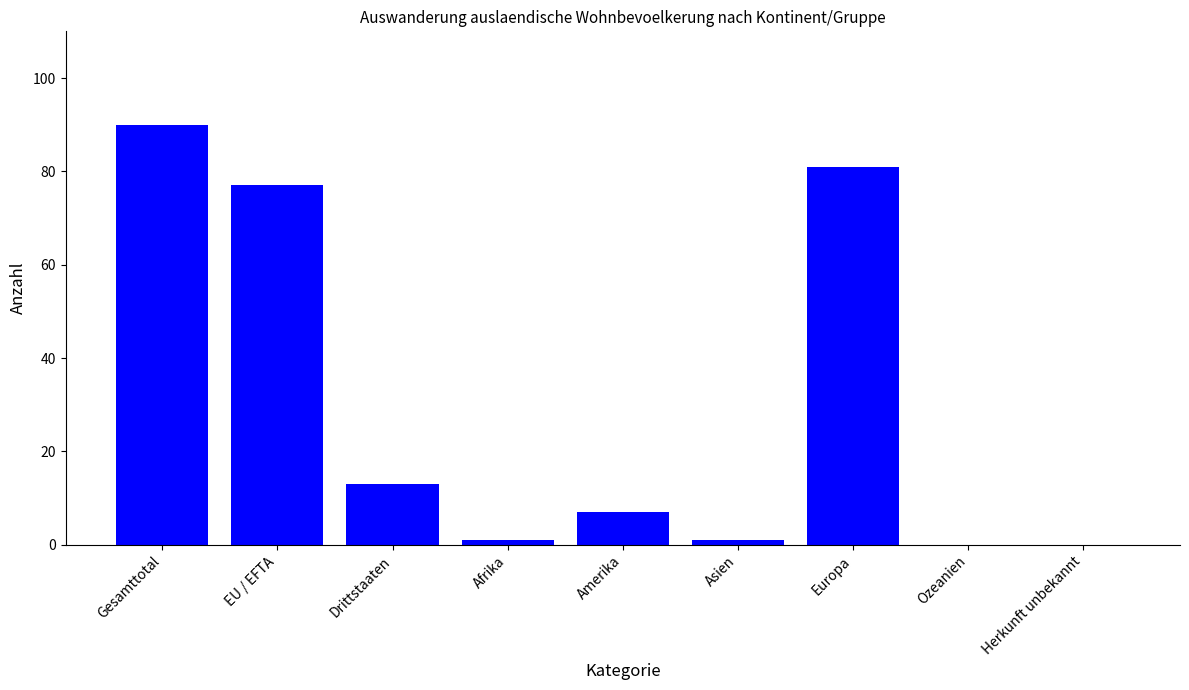

What is the maximum value shown in the chart?

90